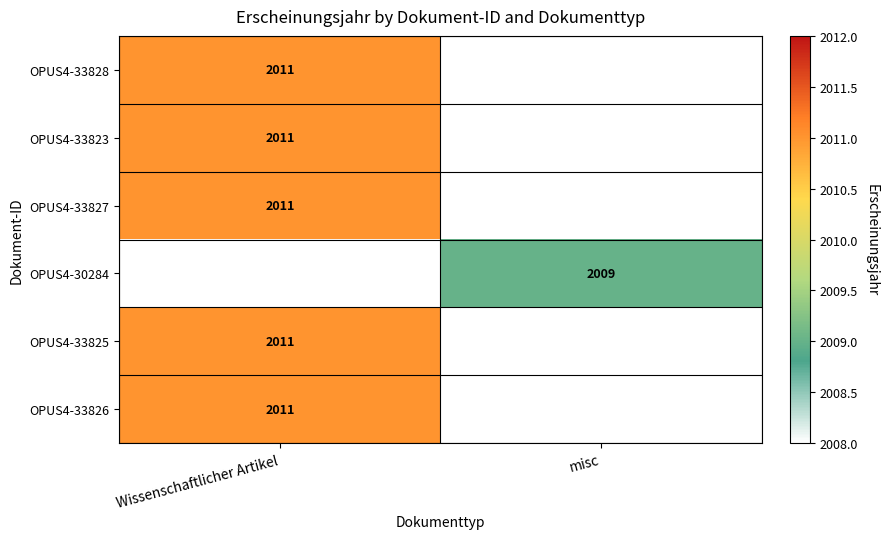

The OPUS4-33823 series shows 3582.6 at Wissenschaftlicher Artikel. True or false?

False